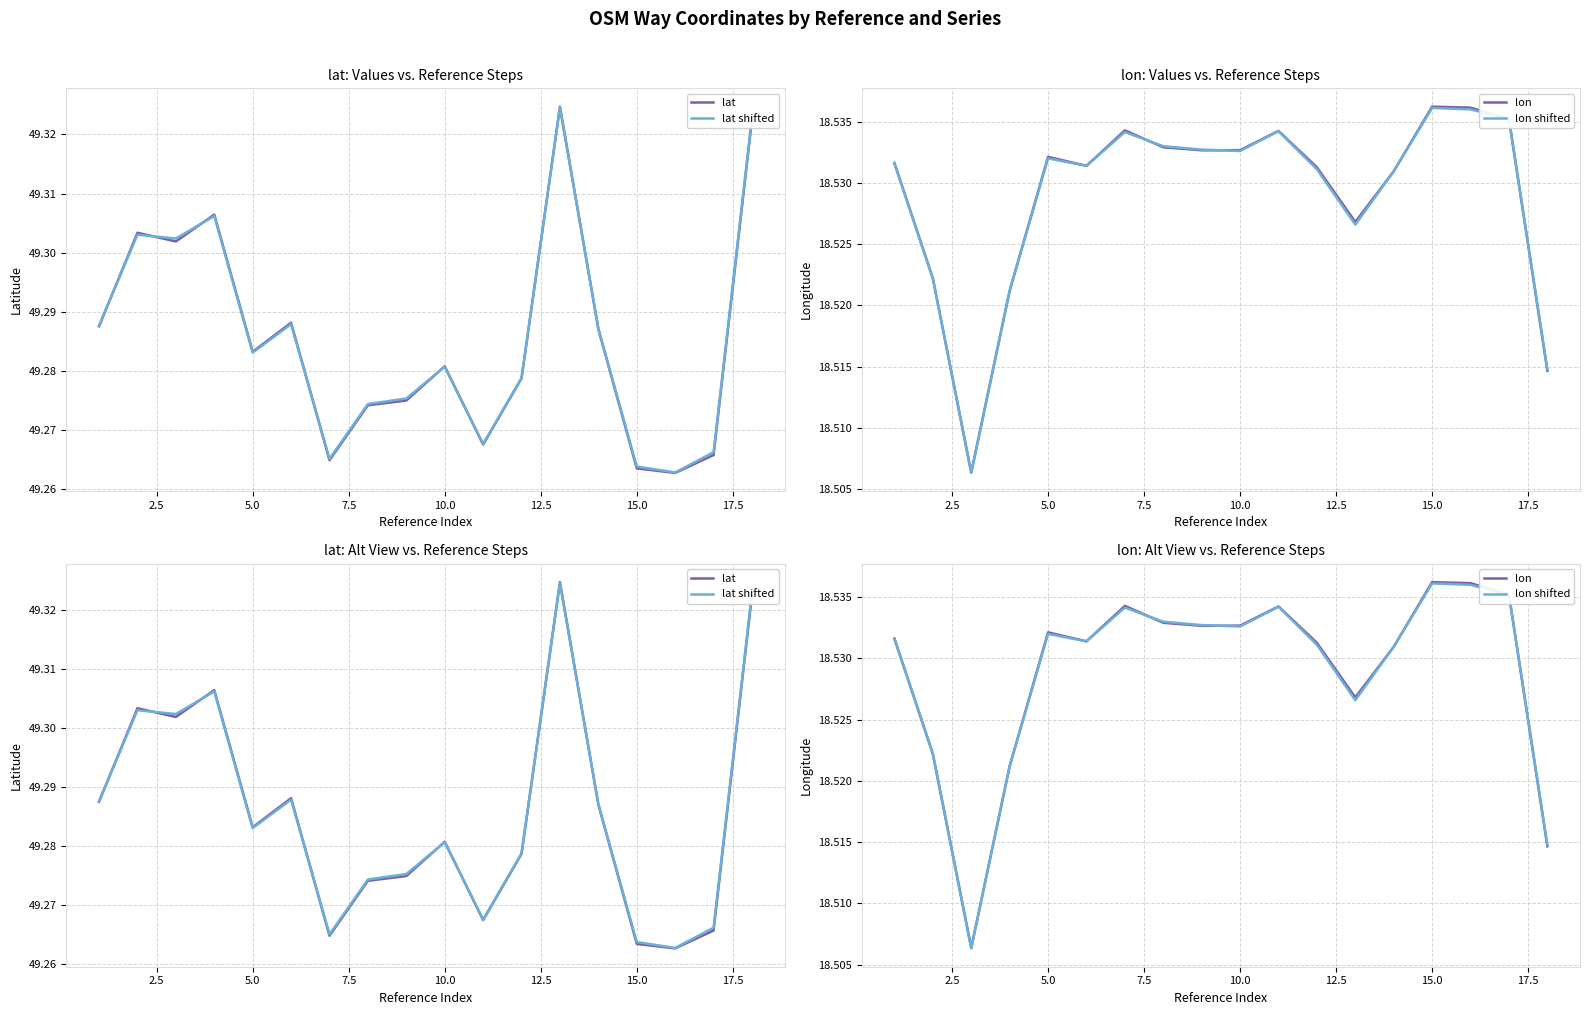

Rank the series at 15 from lowest to highest value.

lon shifted, lon, lat, lat shifted